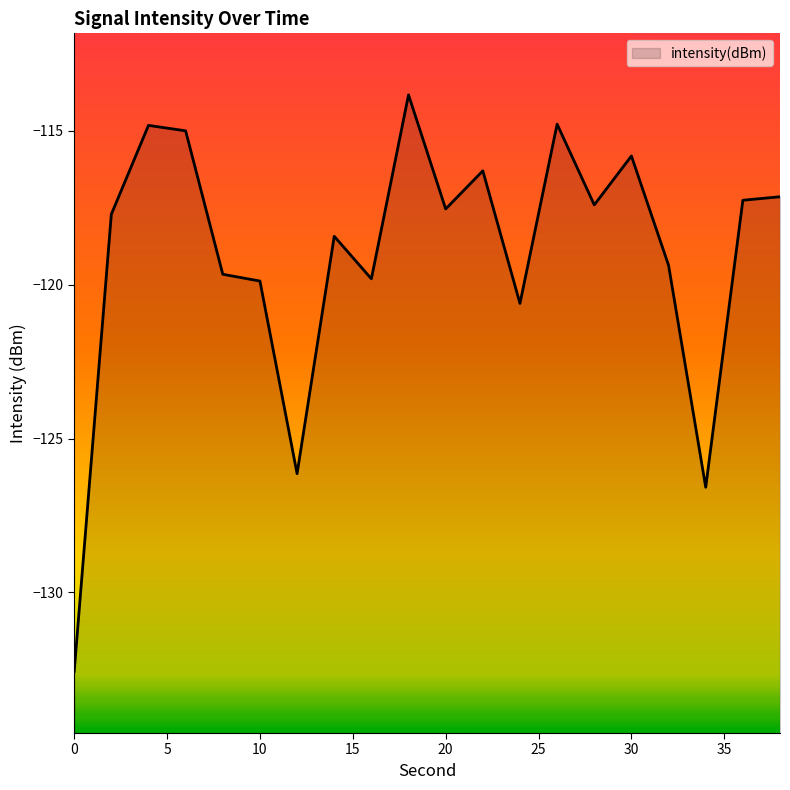

At which label does the data first exceed -117?

4